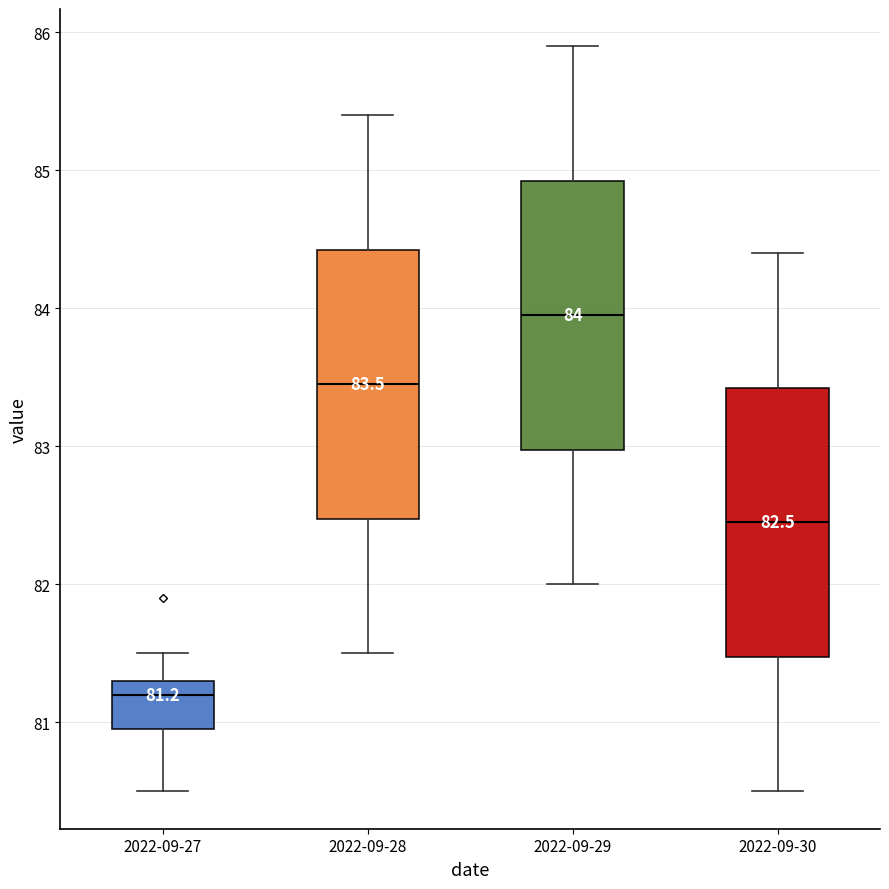

Which box's median line is the highest?

2022-09-29